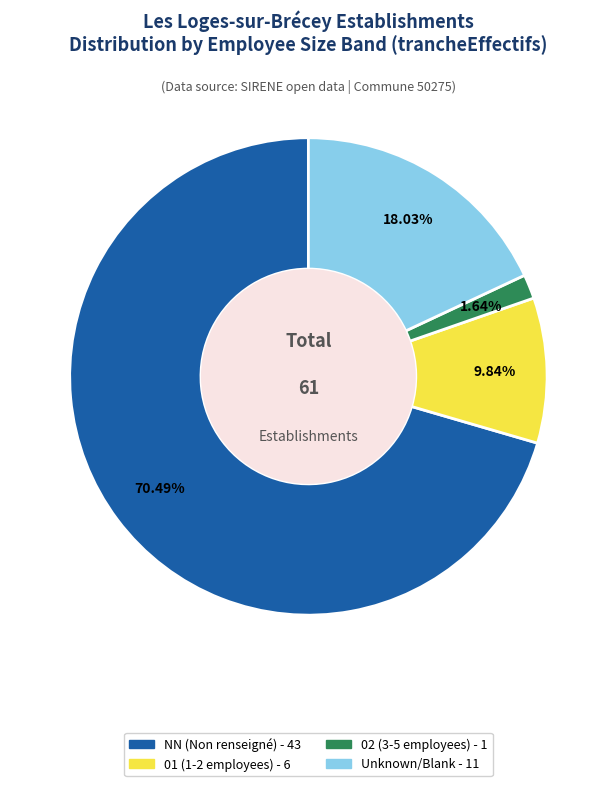

Is there a majority slice in this chart?

Yes